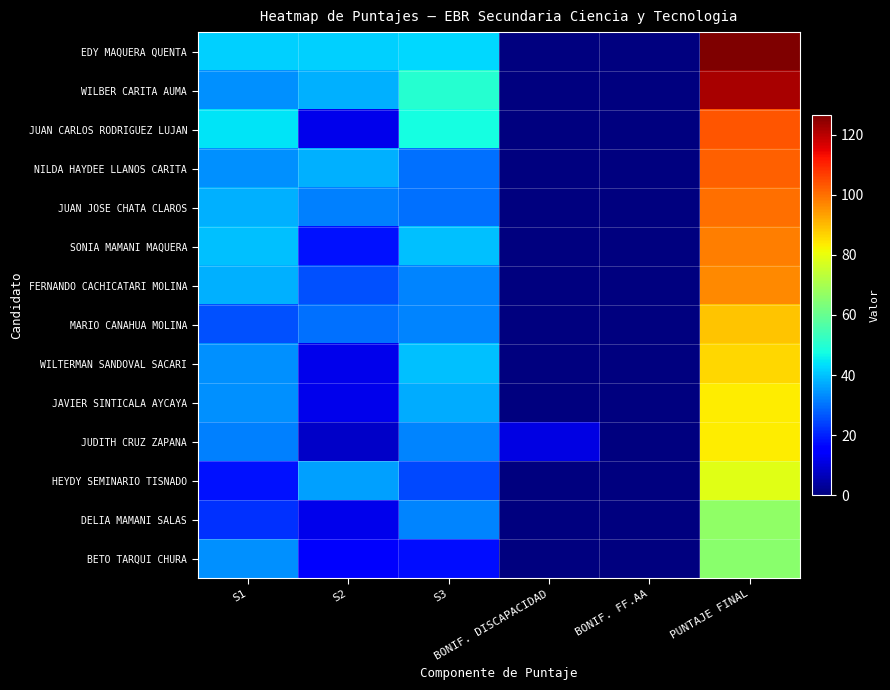

Reading left to right, what are all the values shown in this chart?

EDY MAQUERA QUENTA: S1=42.0	S2=42.0	S3=42.5	BONIF. DISCAPACIDAD=0.0	BONIF. FF.AA=0.0	PUNTAJE FINAL=126.5
WILBER CARITA AUMA: S1=34.0	S2=38.0	S3=50.0	BONIF. DISCAPACIDAD=0.0	BONIF. FF.AA=0.0	PUNTAJE FINAL=122.0
JUAN CARLOS RODRIGUEZ LUJAN: S1=44.0	S2=12.0	S3=47.5	BONIF. DISCAPACIDAD=0.0	BONIF. FF.AA=0.0	PUNTAJE FINAL=103.5
NILDA HAYDEE LLANOS CARITA: S1=34.0	S2=38.0	S3=30.0	BONIF. DISCAPACIDAD=0.0	BONIF. FF.AA=0.0	PUNTAJE FINAL=102.0
JUAN JOSE CHATA CLAROS: S1=38.0	S2=32.0	S3=30.0	BONIF. DISCAPACIDAD=0.0	BONIF. FF.AA=0.0	PUNTAJE FINAL=100.0
SONIA MAMANI MAQUERA: S1=40.0	S2=18.0	S3=40.0	BONIF. DISCAPACIDAD=0.0	BONIF. FF.AA=0.0	PUNTAJE FINAL=98.0
FERNANDO CACHICATARI MOLINA: S1=38.0	S2=26.0	S3=32.5	BONIF. DISCAPACIDAD=0.0	BONIF. FF.AA=0.0	PUNTAJE FINAL=96.5
MARIO CANAHUA MOLINA: S1=26.0	S2=30.0	S3=32.5	BONIF. DISCAPACIDAD=0.0	BONIF. FF.AA=0.0	PUNTAJE FINAL=88.5
WILTERMAN SANDOVAL SACARI: S1=34.0	S2=12.0	S3=40.0	BONIF. DISCAPACIDAD=0.0	BONIF. FF.AA=0.0	PUNTAJE FINAL=86.0
JAVIER SINTICALA AYCAYA: S1=34.0	S2=12.0	S3=37.5	BONIF. DISCAPACIDAD=0.0	BONIF. FF.AA=0.0	PUNTAJE FINAL=83.5
JUDITH CRUZ ZAPANA: S1=32.0	S2=8.0	S3=32.5	BONIF. DISCAPACIDAD=10.9	BONIF. FF.AA=0.0	PUNTAJE FINAL=83.4
HEYDY SEMINARIO TISNADO: S1=18.0	S2=36.0	S3=25.0	BONIF. DISCAPACIDAD=0.0	BONIF. FF.AA=0.0	PUNTAJE FINAL=79.0
DELIA MAMANI SALAS: S1=22.0	S2=12.0	S3=32.5	BONIF. DISCAPACIDAD=0.0	BONIF. FF.AA=0.0	PUNTAJE FINAL=66.5
BETO TARQUI CHURA: S1=34.0	S2=14.0	S3=17.5	BONIF. DISCAPACIDAD=0.0	BONIF. FF.AA=0.0	PUNTAJE FINAL=65.5